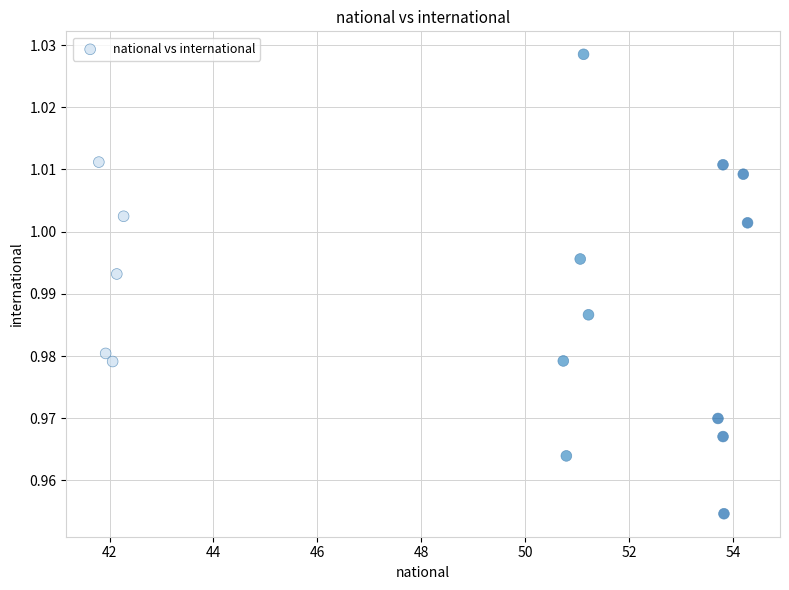

What is the range of X values (max minus min)?

12.5